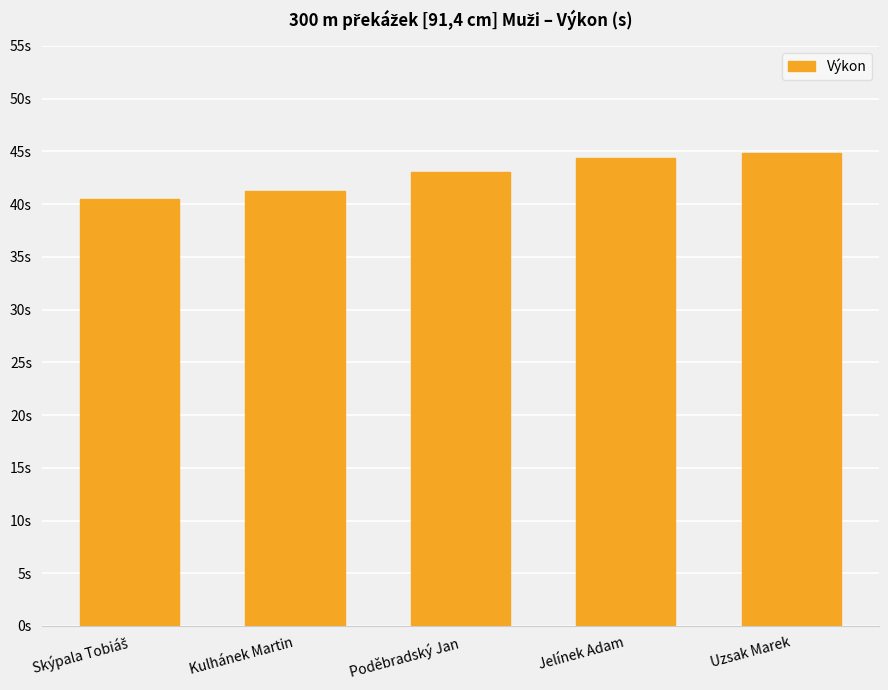

Does the chart contain stacked bars?

No